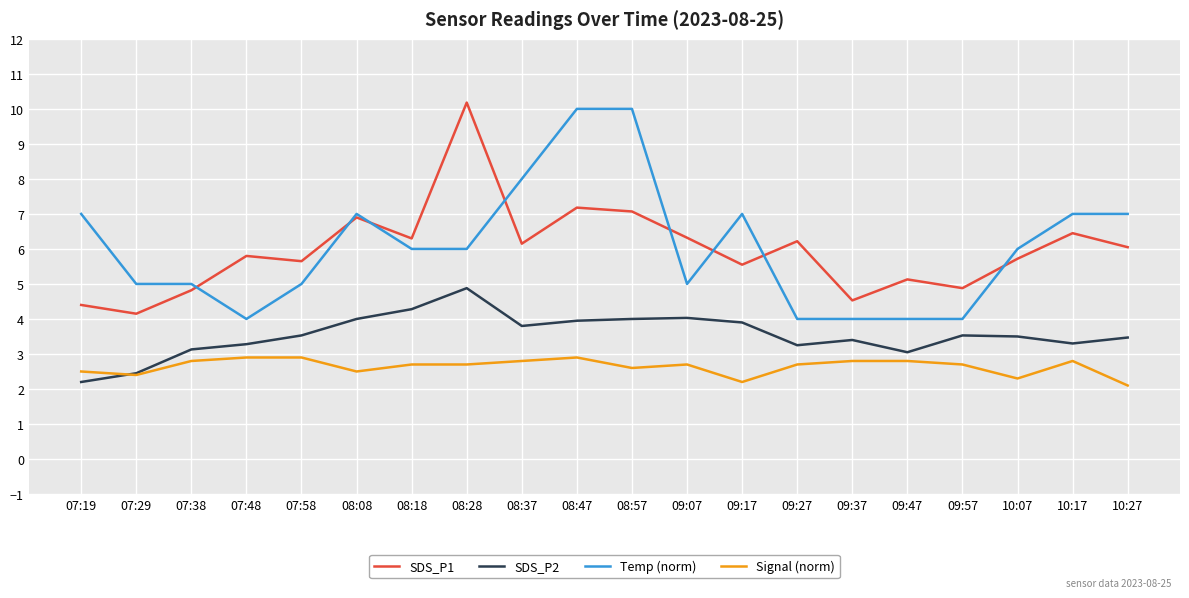

What is the greatest value displayed?

10.2